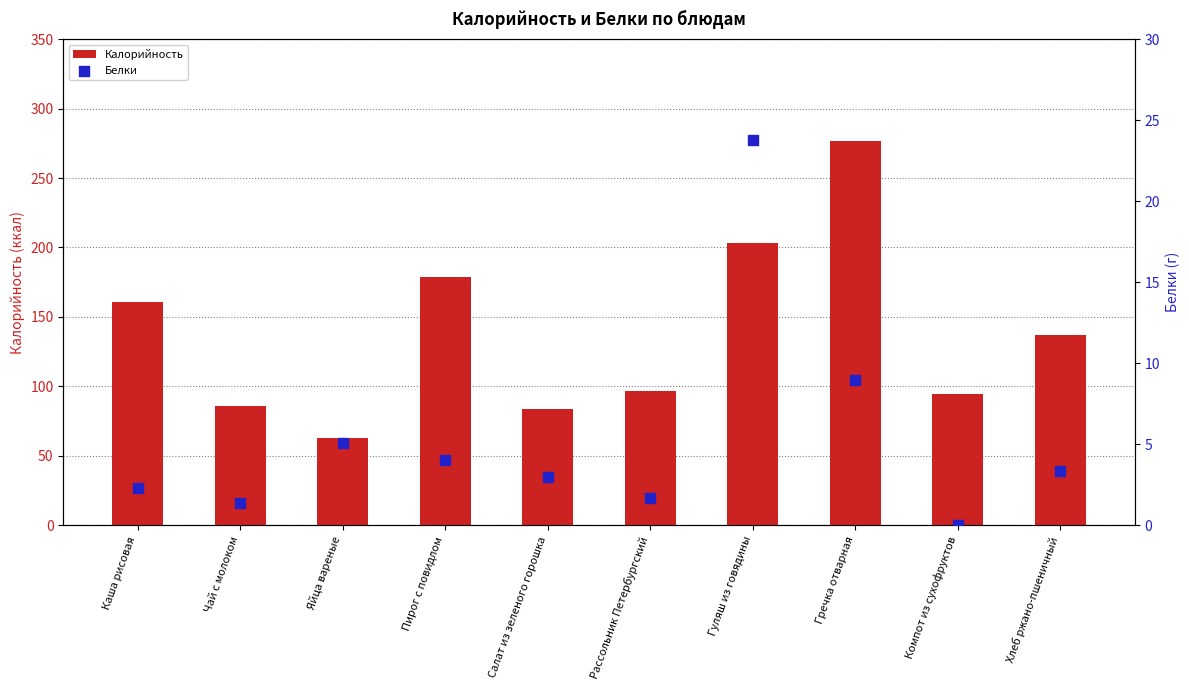

Which series has the widest spread of Y values?

Калорийность